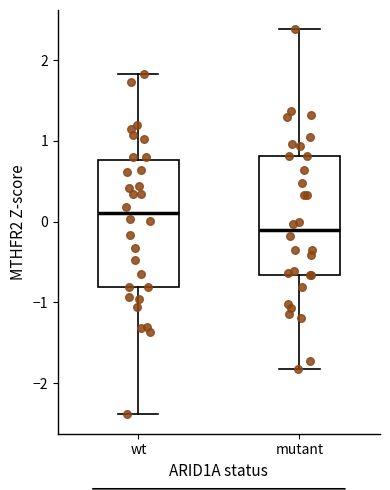

Reading left to right, read every box against the y-axis: the position of its median line, the range the box covers, and the ends of its whiskers. The values are not printed on the chart, so give them approximately, as read against the axis.

wt: median 0.1, box -0.8 to 0.8, whiskers -2.4 to 1.8
mutant: median -0.1, box -0.7 to 0.8, whiskers -1.8 to 2.4